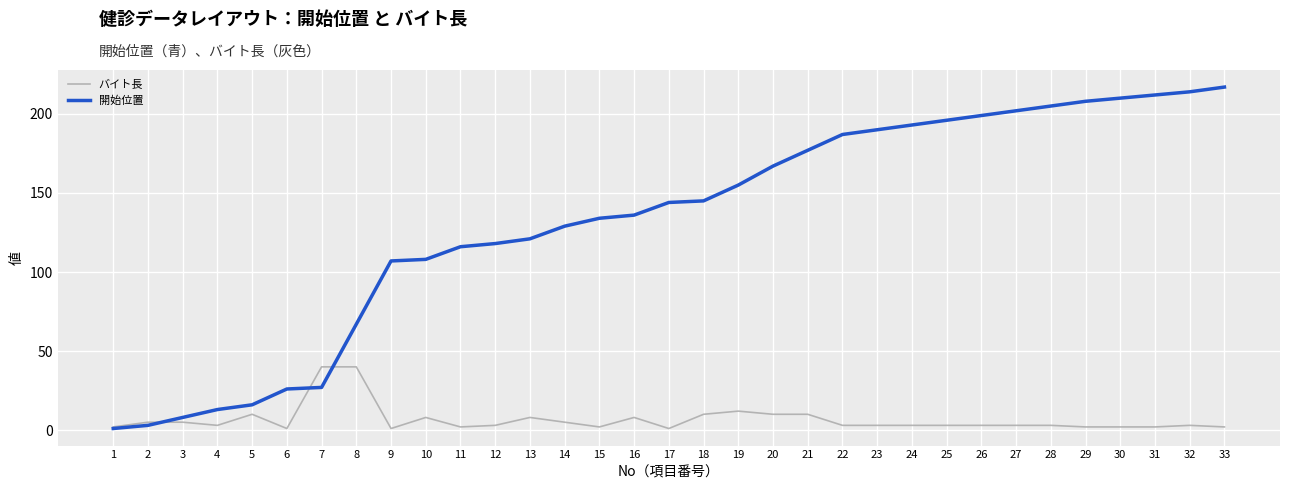

Rank the series by their maximum value, from lowest to highest.

バイト長, 開始位置